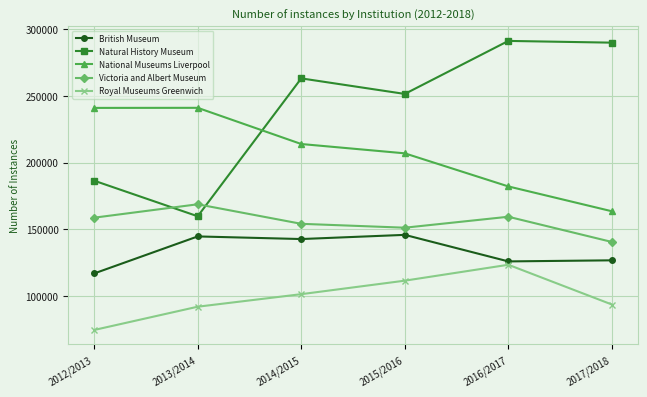

How many lines are shown in the chart?

5